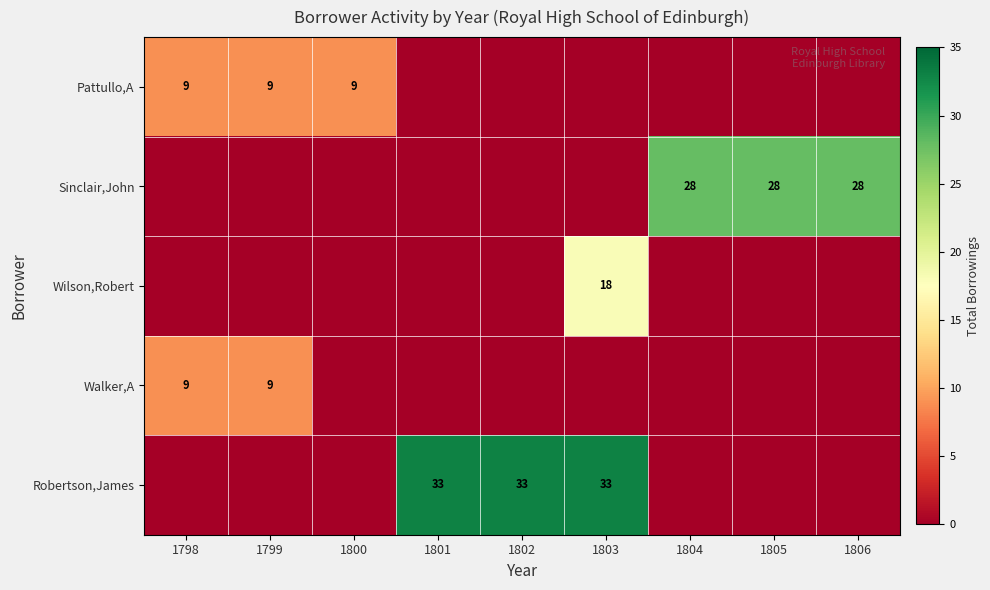

The value of Pattullo,A at 1799 is 5. True or false?

False